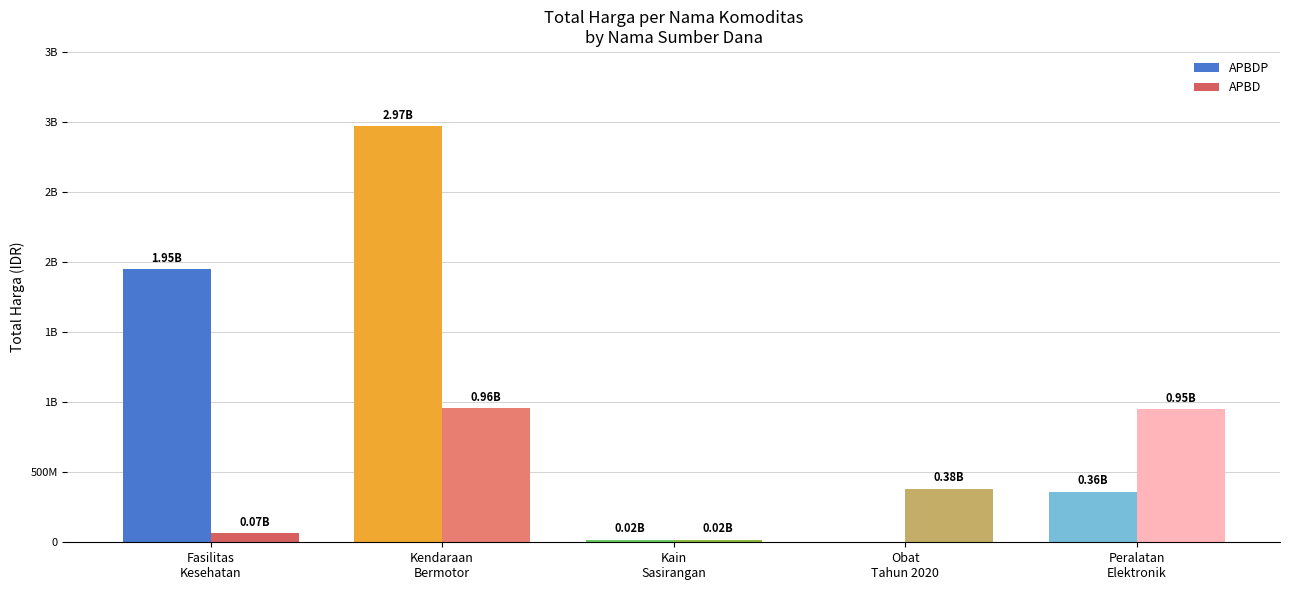

Reading left to right, transcribe all the data shown in this chart.

APBDP: 1951197940	2970002000	19175000	0	362103800
APBD: 66595075	957000000	18900000	382239070	949118000